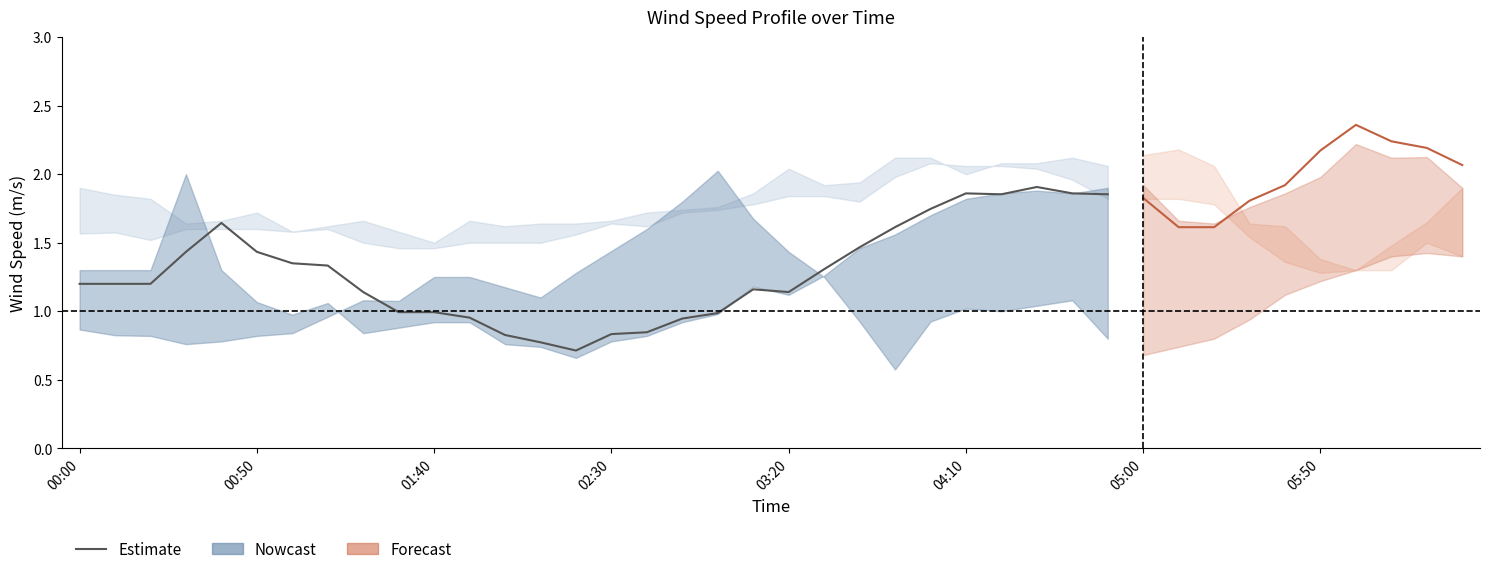

What is the change in value from 19 to 28?

+0.7